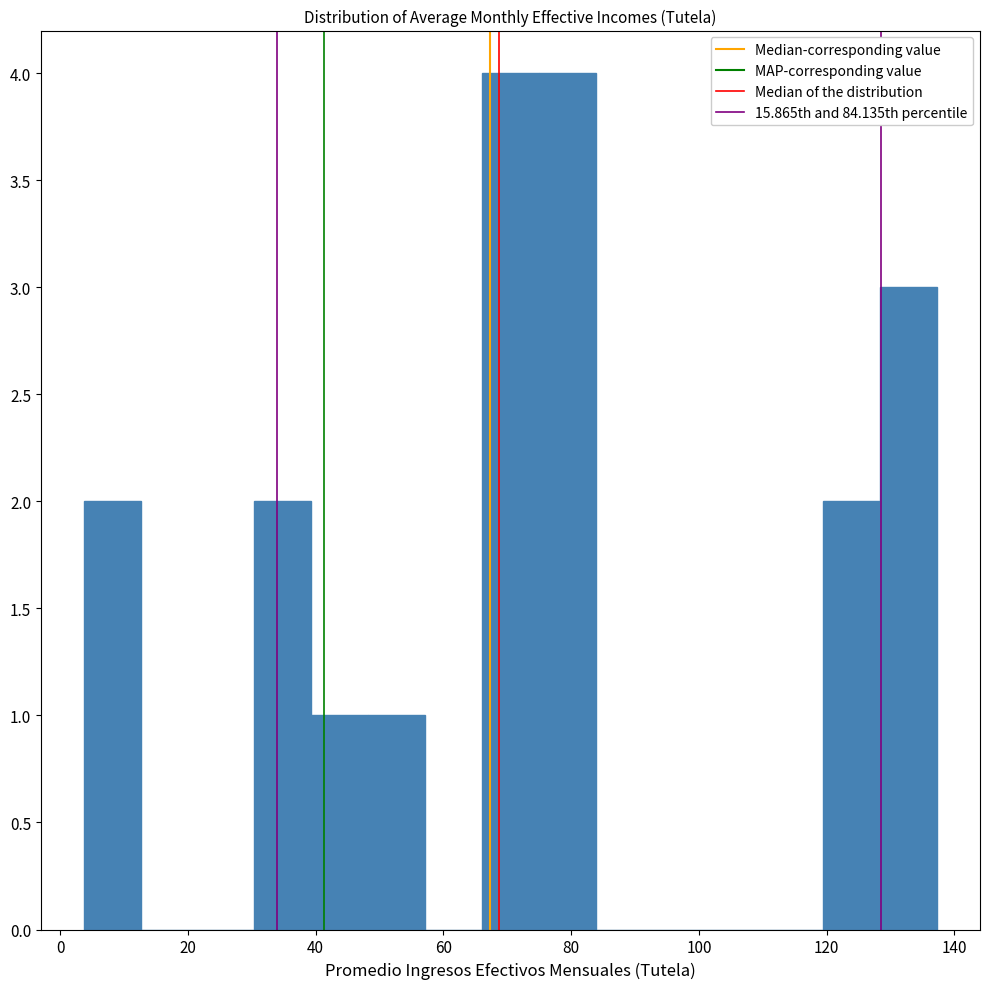

Reading left to right, list every bar in this chart as the range it spans on the x-axis followed by its height. Neither the bar edges nor the heights are printed on the chart, so give them approximately, as read against the axes.

4 to 12: 2
12 to 22: 0
22 to 30: 0
30 to 40: 2
40 to 48: 1
48 to 58: 1
58 to 66: 0
66 to 74: 4
74 to 84: 4
84 to 92: 0
92 to 102: 0
102 to 110: 0
110 to 120: 0
120 to 128: 2
128 to 138: 3